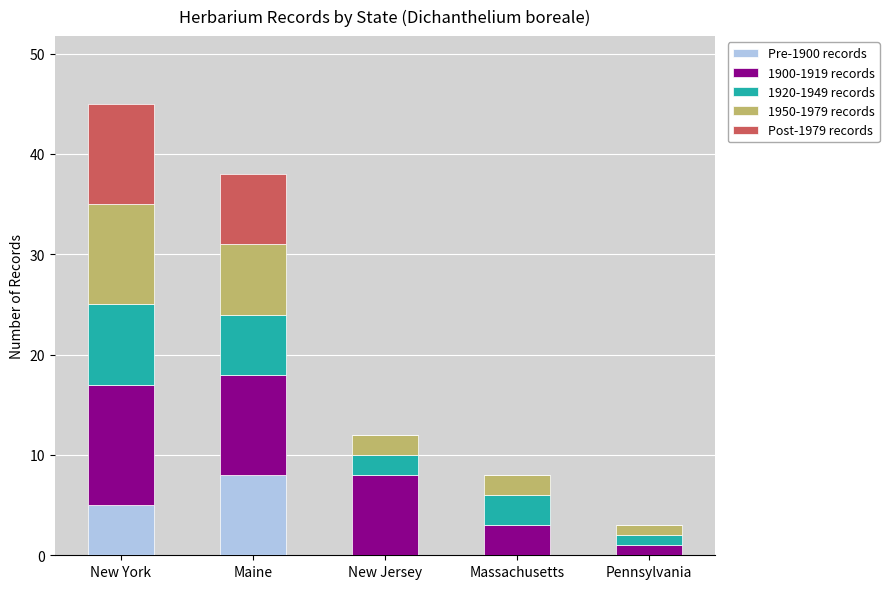

Where is Pre-1900 records nearest to the value 4?

New York